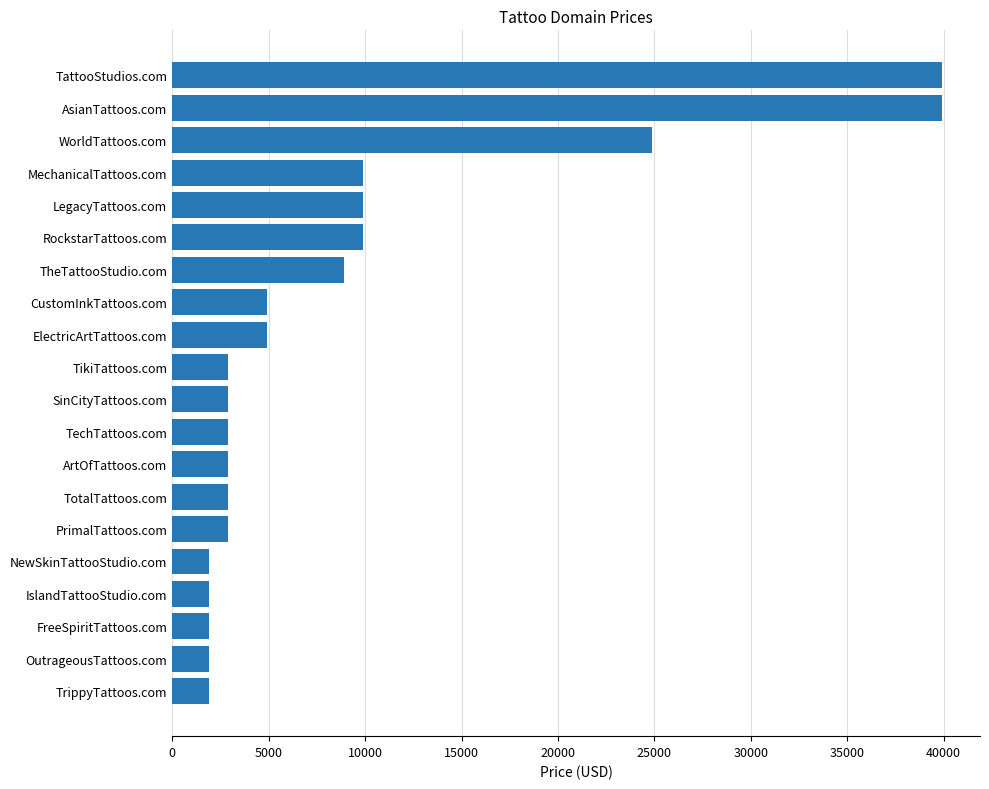

How many series are shown in this chart?

1